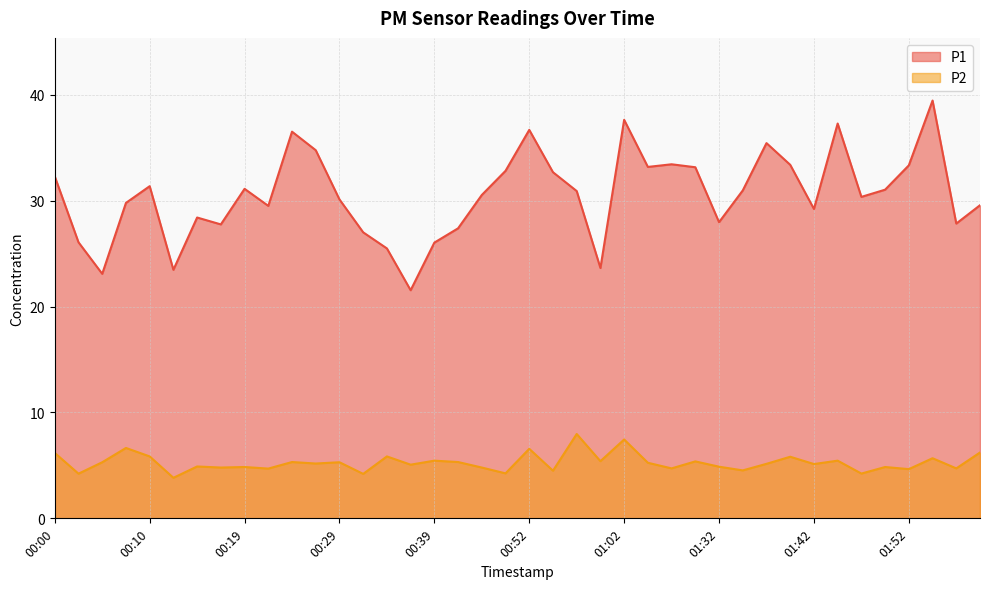

What is the label of the 30th point from the right?

00:24